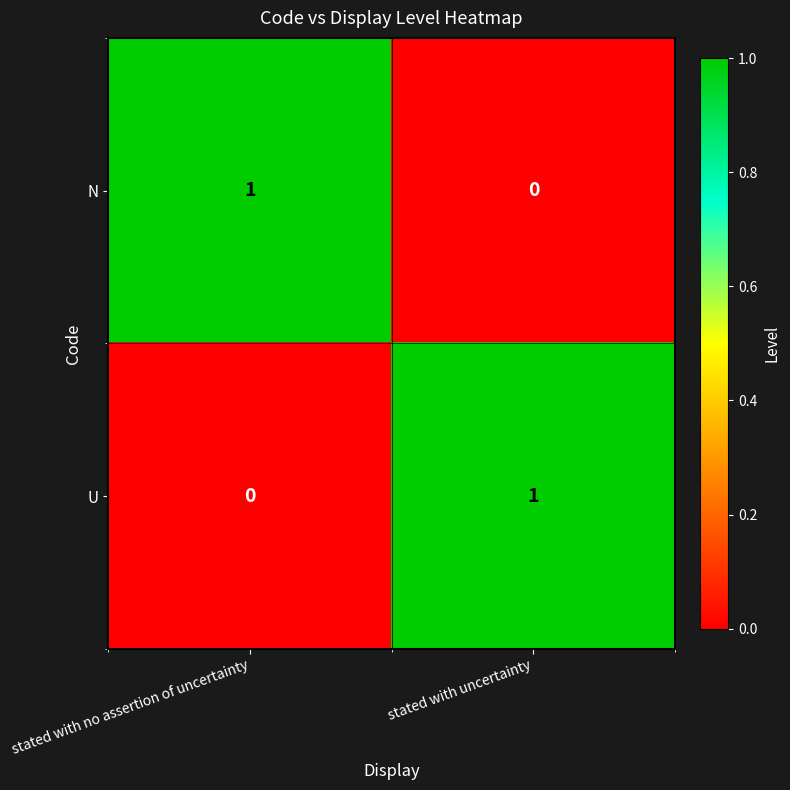

At which label is N closest to 0?

stated with uncertainty